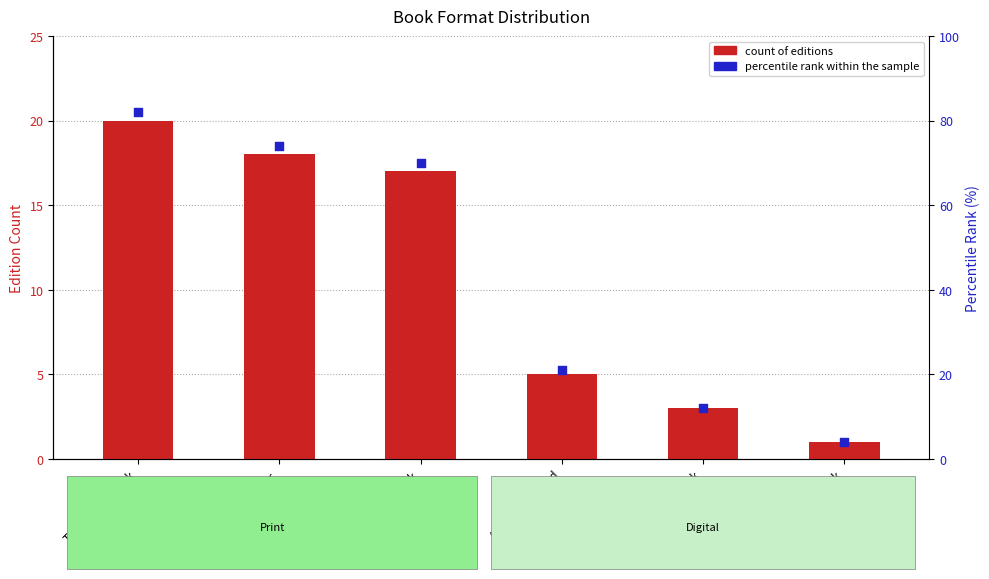

At which category is the sum across all series the highest?

Trade Paperback